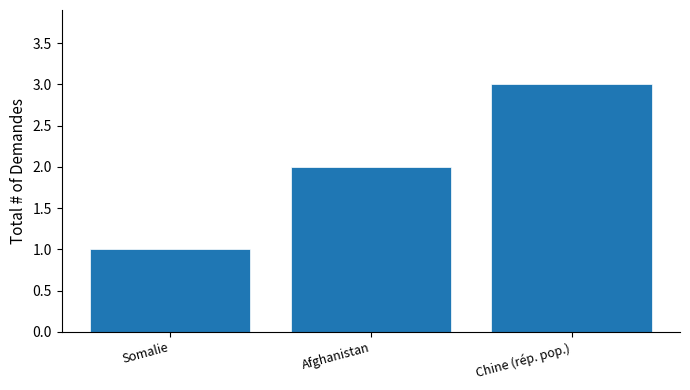

What is the change in value from Afghanistan to Chine (rép. pop.)?

+1